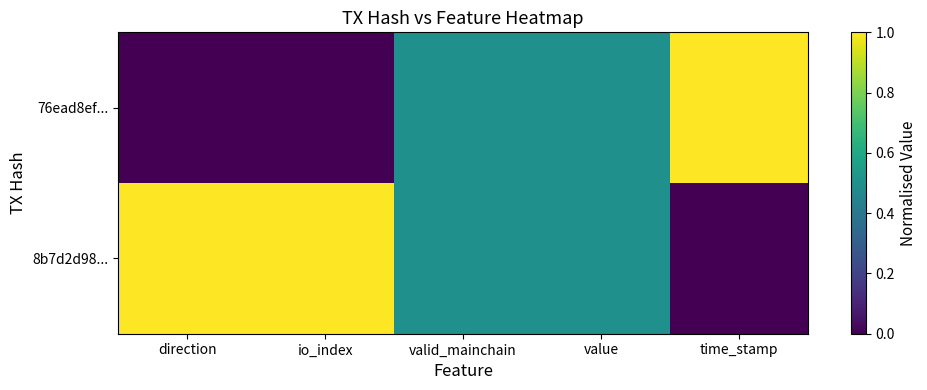

What is the total value across all series at value?

1.0